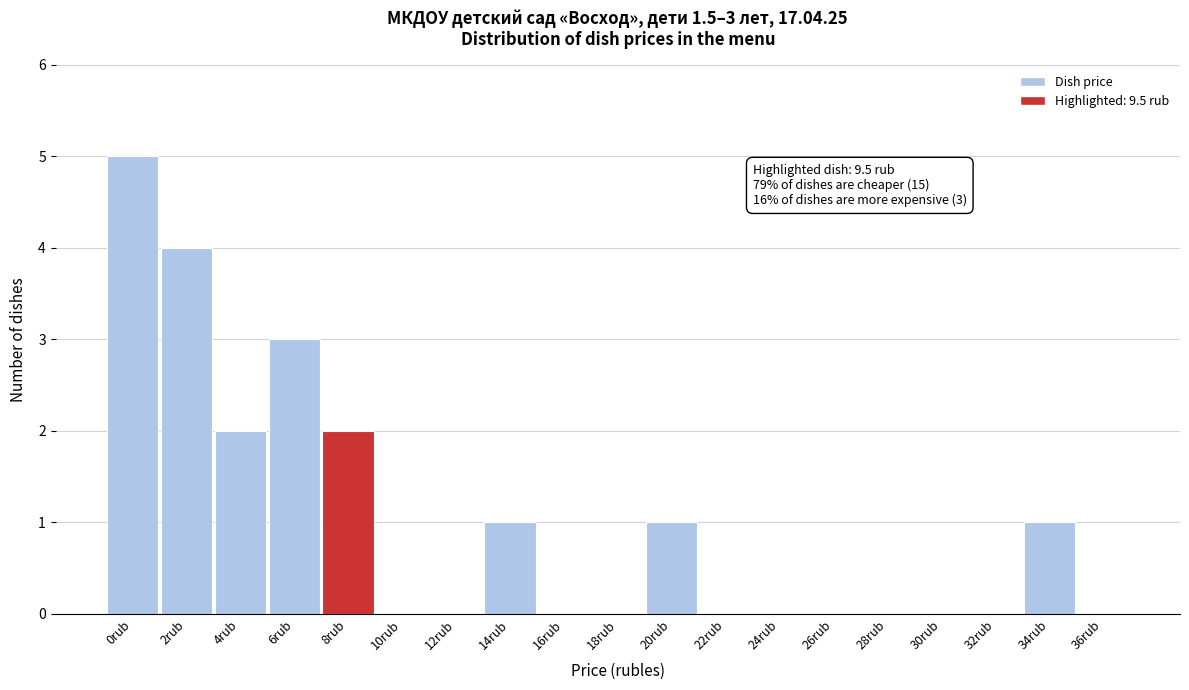

Reading right to left, transcribe all the data shown in this chart.

36rub=0	34rub=1	32rub=0	30rub=0	28rub=0	26rub=0	24rub=0	22rub=0	20rub=1	18rub=0	16rub=0	14rub=1	12rub=0	10rub=0	8rub=2	6rub=3	4rub=2	2rub=4	0rub=5